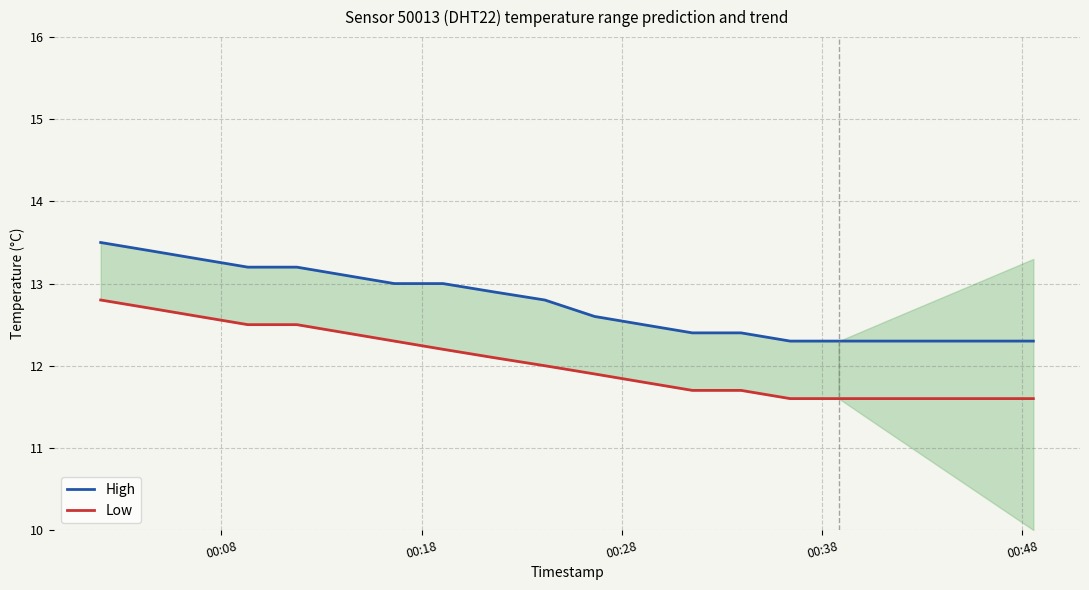

What is the minimum value for High?

12.3